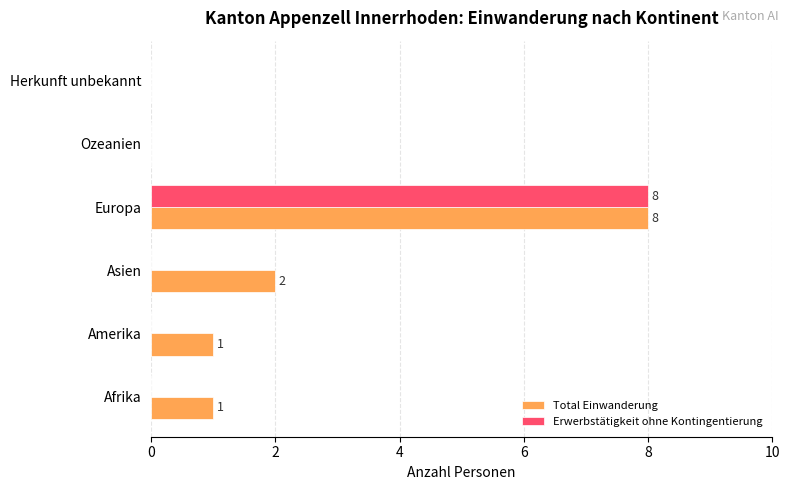

Between Asien and Herkunft unbekannt, which series saw the biggest shift?

Total Einwanderung